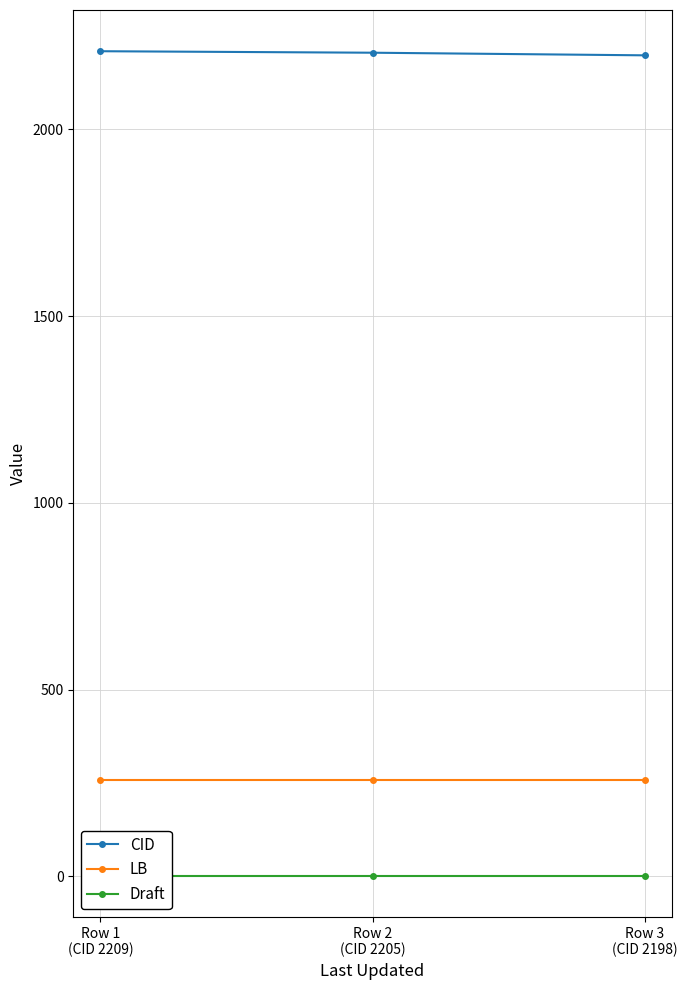

What value does the LB series have at Row 3
(CID 2198)?

257